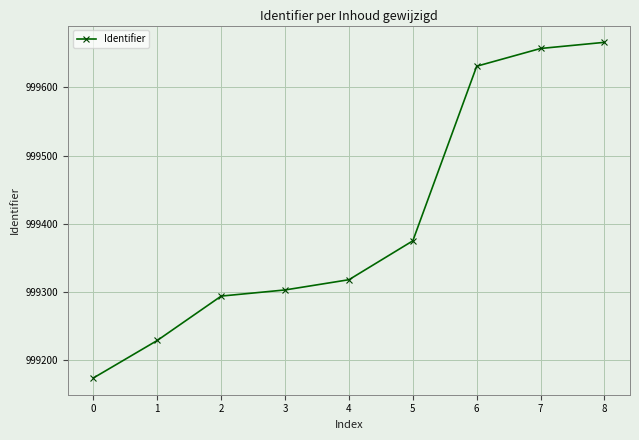

List the labels in order of value, largest first.

8, 7, 6, 5, 4, 3, 2, 1, 0